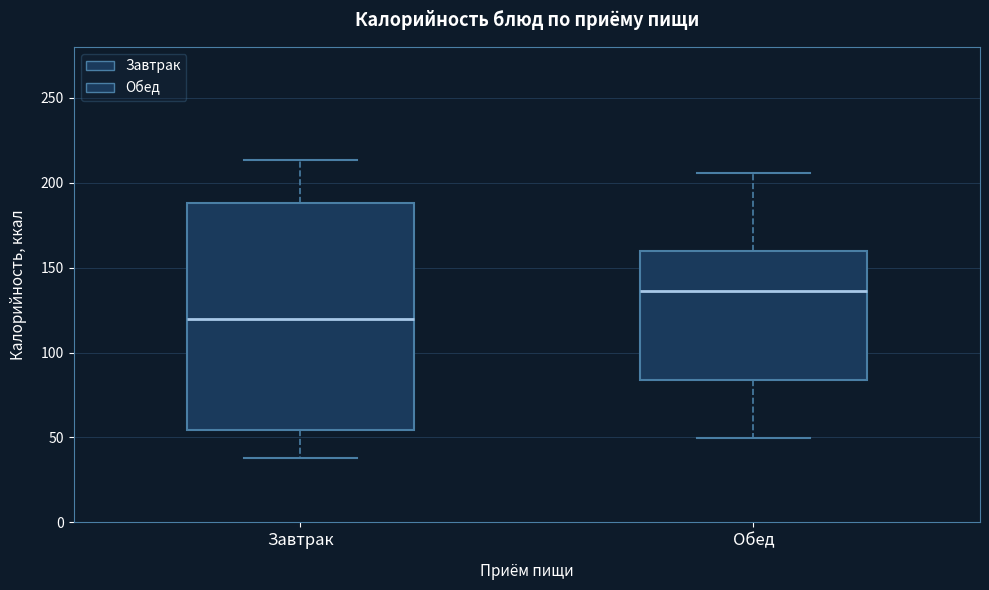

Reading left to right, transcribe this box plot: for each box, give where its median line is, the range the box spans, and where its two whiskers end, as read against the y-axis. The values are not printed on the chart, so give them approximately, as read against the axis.

Завтрак: median 120, box 55 to 190, whiskers 40 to 215
Обед: median 135, box 85 to 160, whiskers 50 to 205